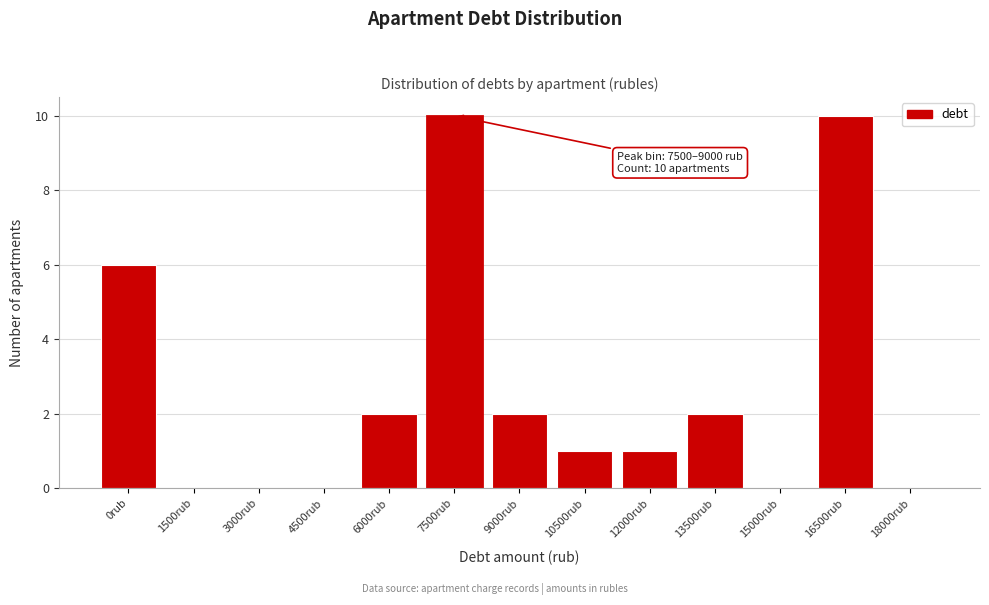

Reading right to left, list all the values displayed in this chart.

18000rub=0	16500rub=10	15000rub=0	13500rub=2	12000rub=1	10500rub=1	9000rub=2	7500rub=10	6000rub=2	4500rub=0	3000rub=0	1500rub=0	0rub=6